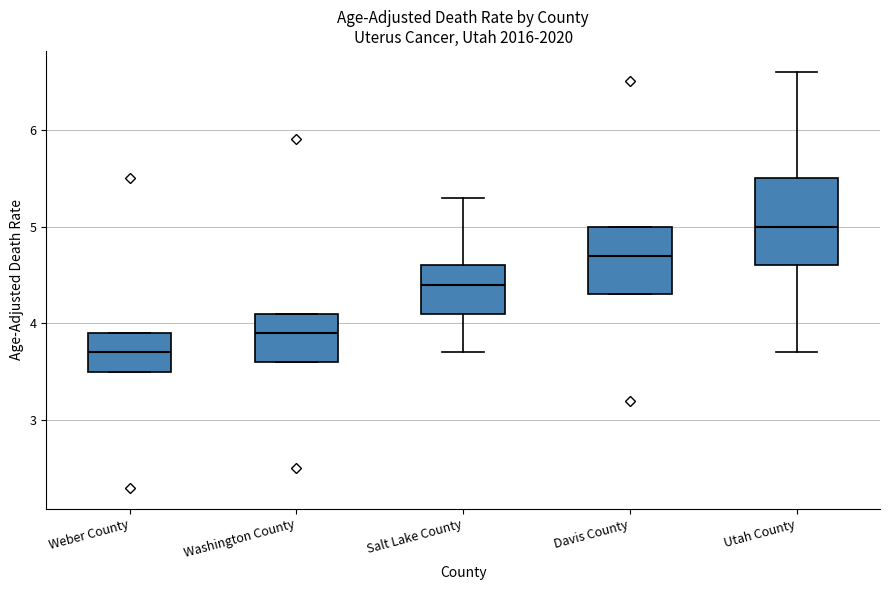

Which box is the tallest, from its lower edge to its upper edge?

Utah County